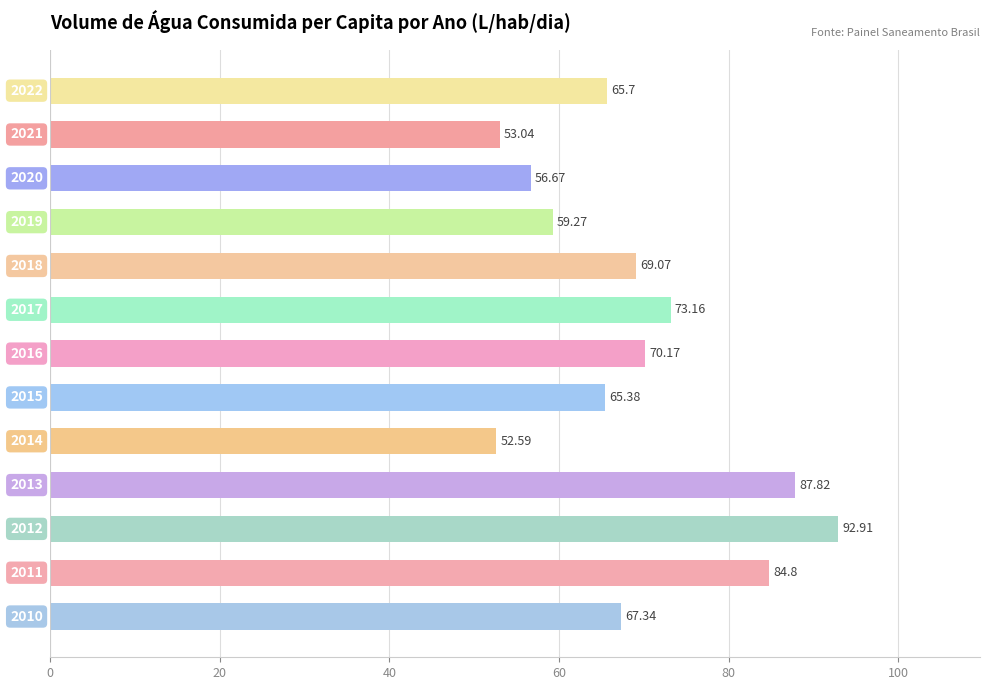

What is the average value?

69.1